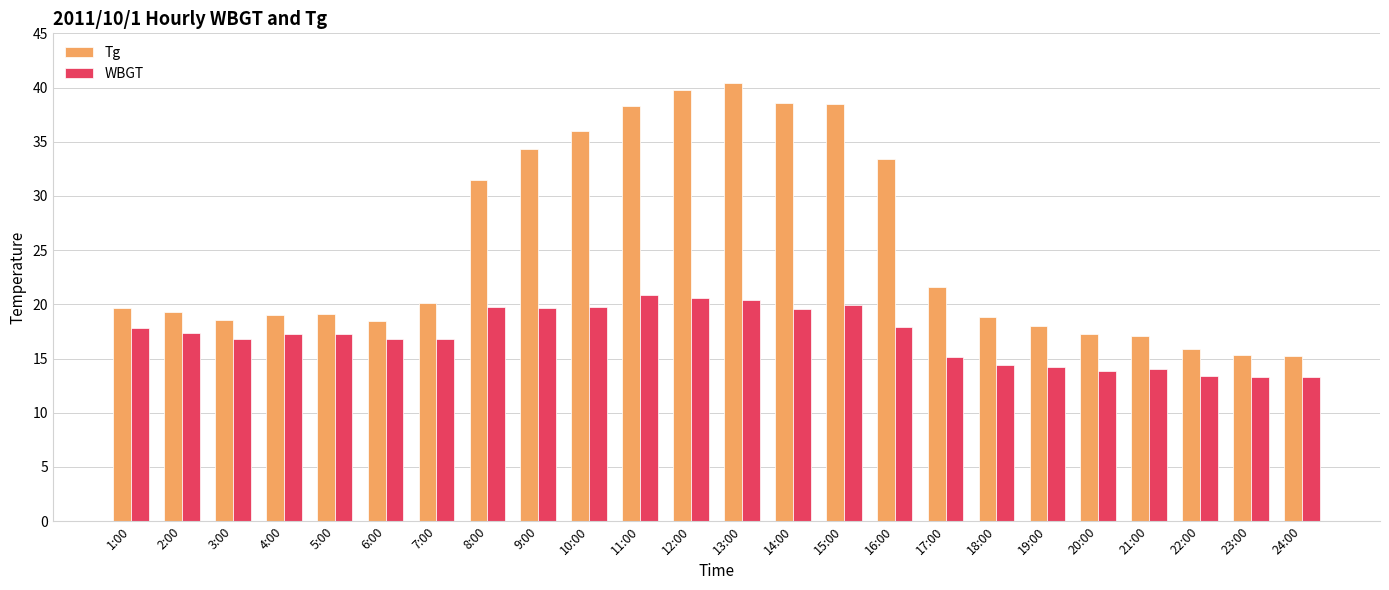

What are all the series names shown in the legend?

Tg, WBGT